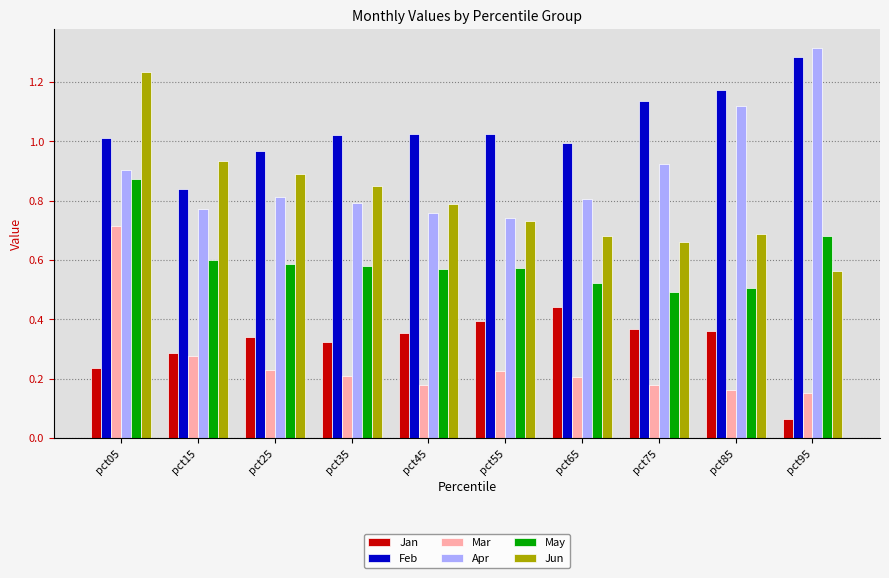

How many Apr values are between 0 and 1?

8